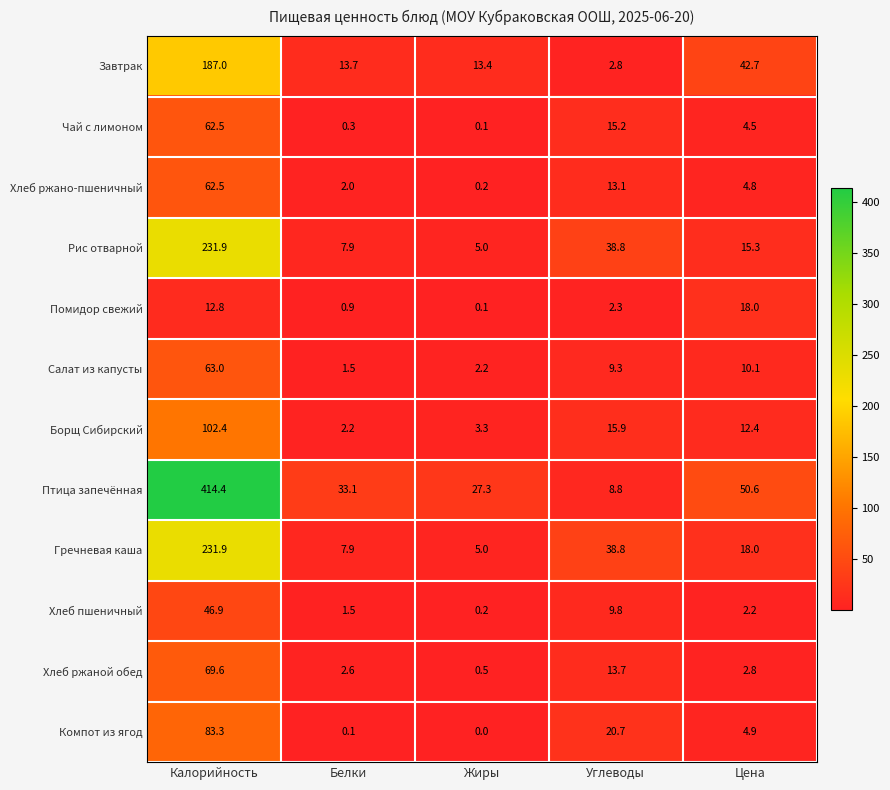

Rank the categories by Хлеб пшеничный value from highest to lowest.

Калорийность, Углеводы, Цена, Белки, Жиры